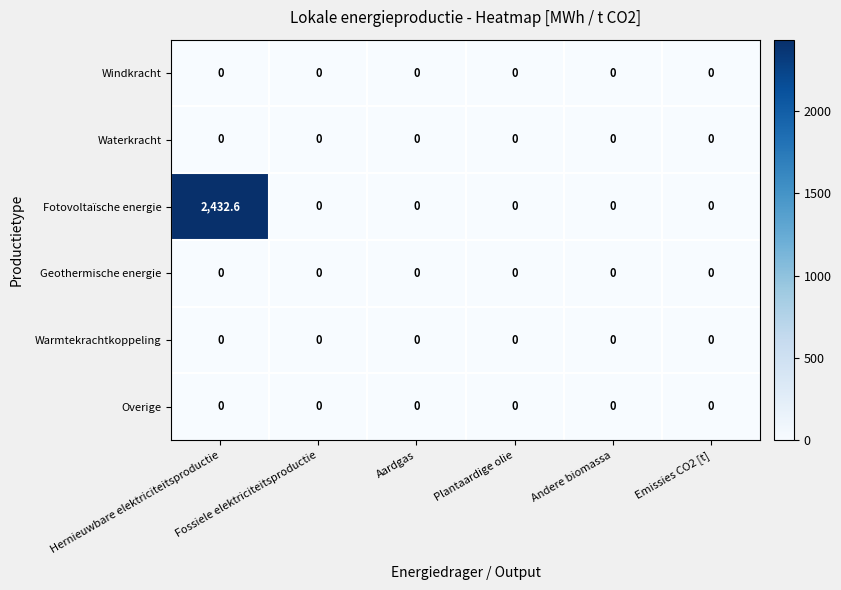

What is the difference between the maximum and minimum values in the Fotovoltaïsche energie series?

2432.6